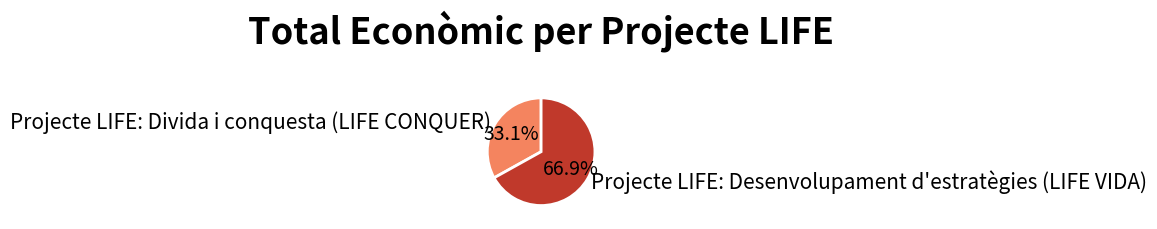

Which has a higher value, Projecte LIFE: Divida i conquesta (LIFE CONQUER) or Projecte LIFE: Desenvolupament d'estratègies (LIFE VIDA)?

Projecte LIFE: Desenvolupament d'estratègies (LIFE VIDA)